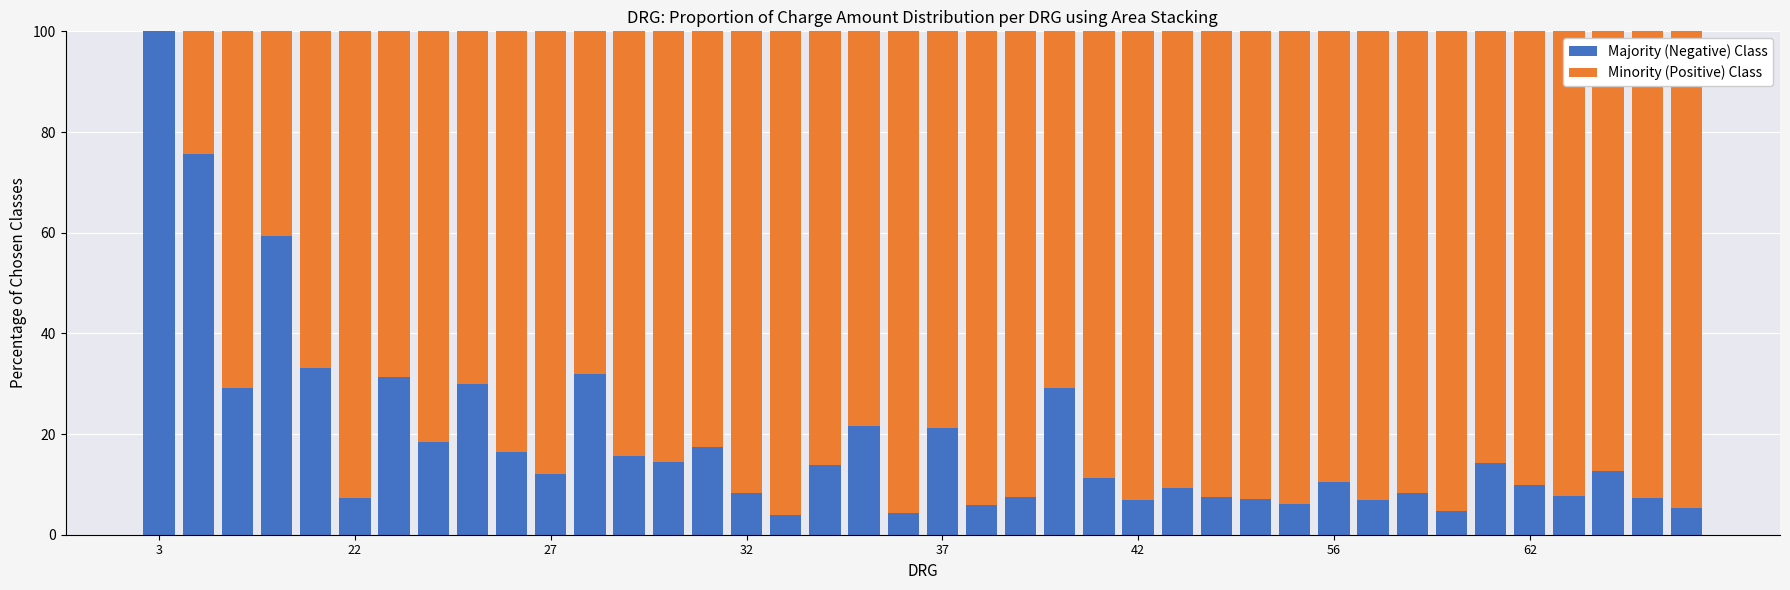

Are the bars horizontal?

No